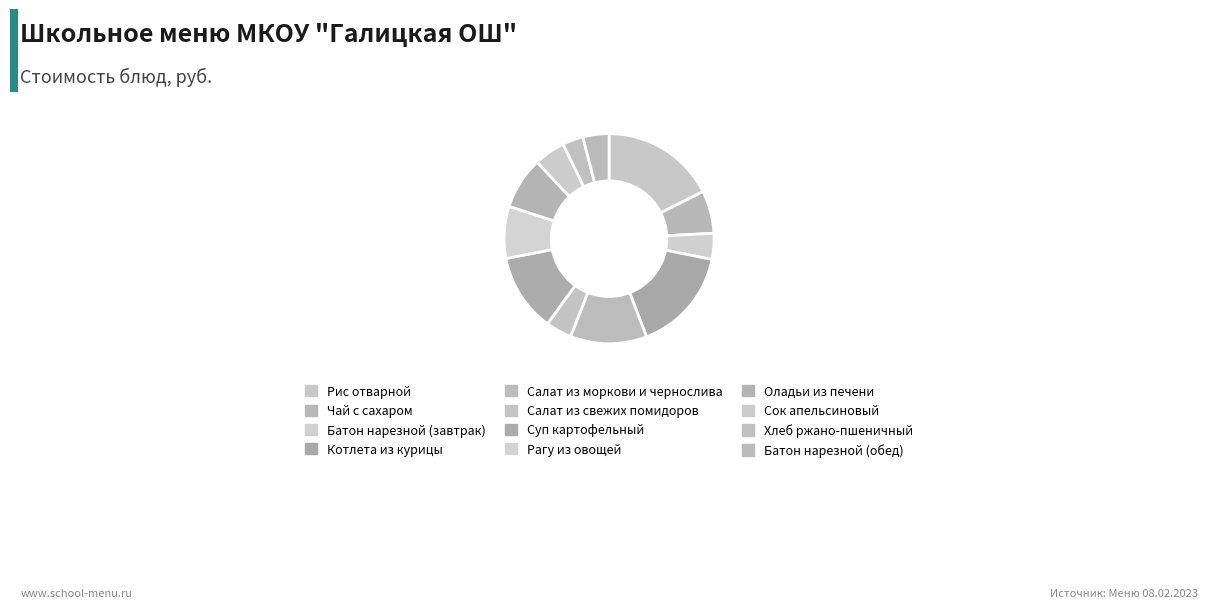

To the nearest percent, what portion does Салат из свежих помидоров represent?

4%